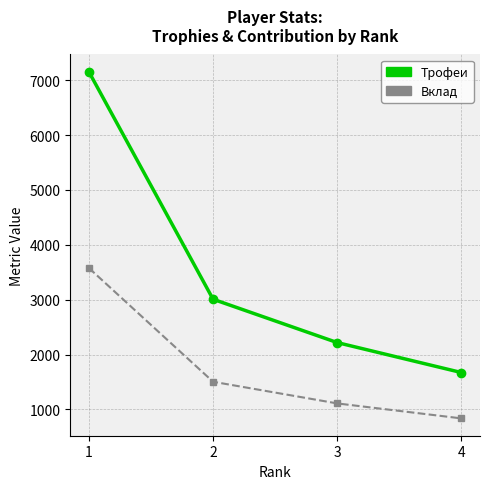

At which label does Трофеи first exceed 3008?

1